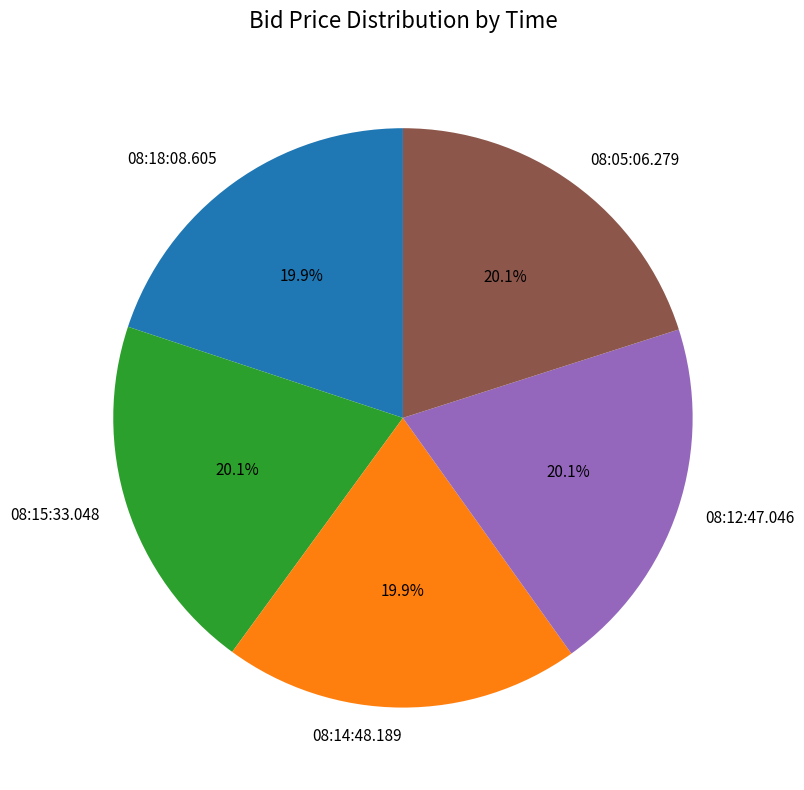

What percentage is NOT represented by 08:18:08.605?

80.1%